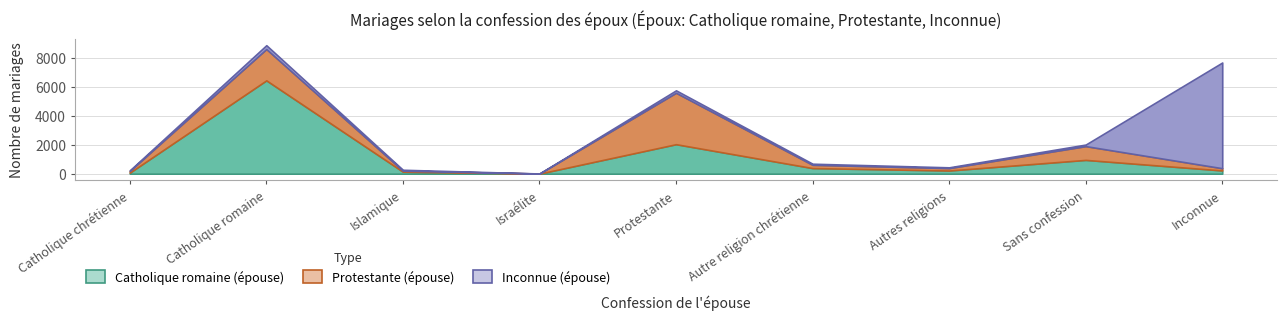

Rank the series by their average value, from lowest to highest.

Protestante (épouse), Inconnue (épouse), Catholique romaine (épouse)